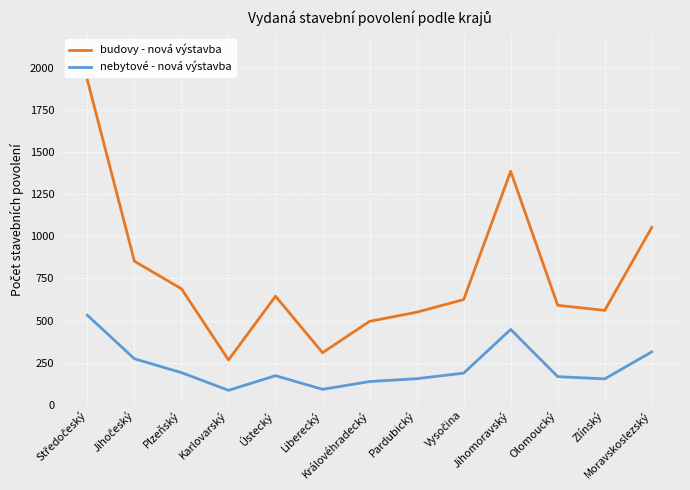

Rank the series by their maximum value, from lowest to highest.

nebytové - nová výstavba, budovy - nová výstavba